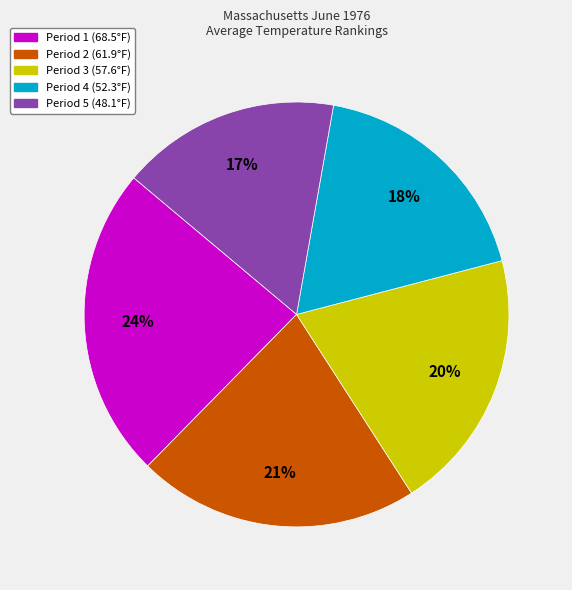

Combined, do Period 5 and Period 4 account for over 50%?

No